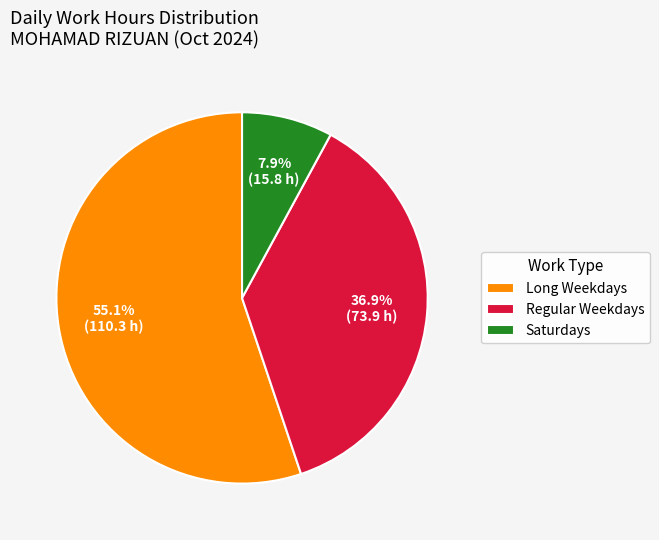

Which slice is the largest?

Long Weekdays